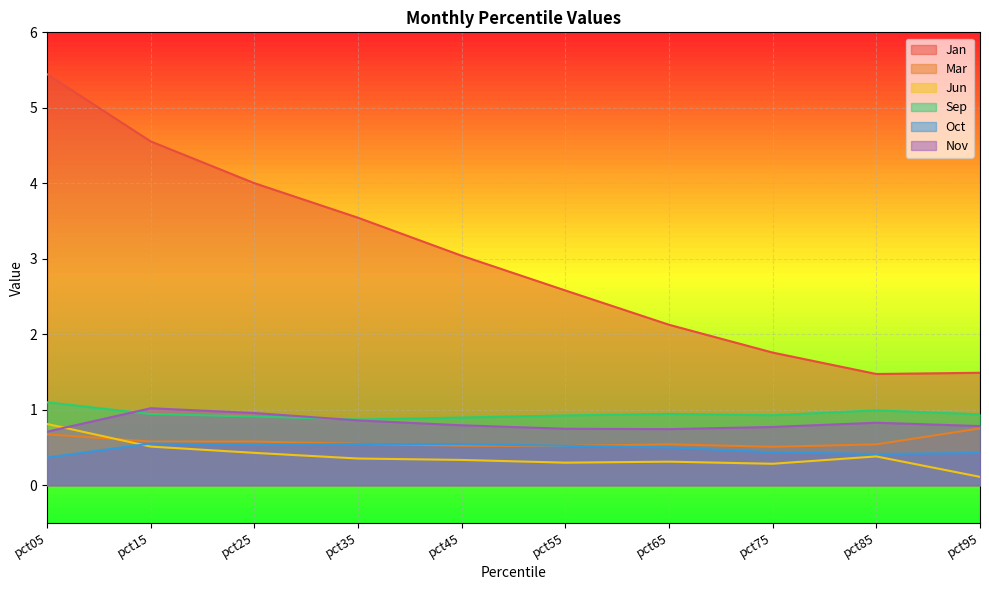

Which series has the widest spread of values?

Jan